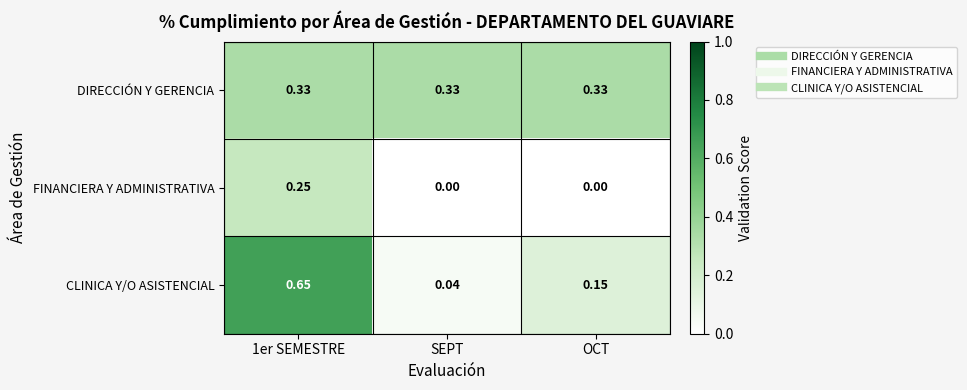

At which category is the sum across all series the highest?

1er SEMESTRE